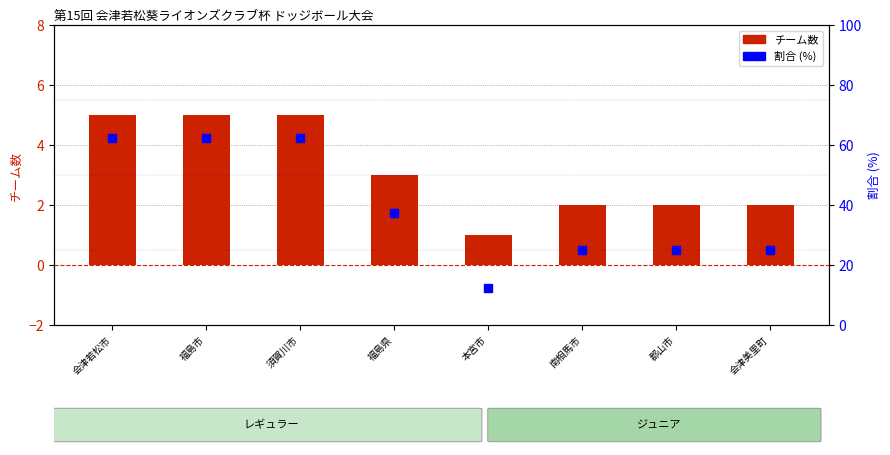

Which series reaches the maximum Y coordinate?

割合 (%)